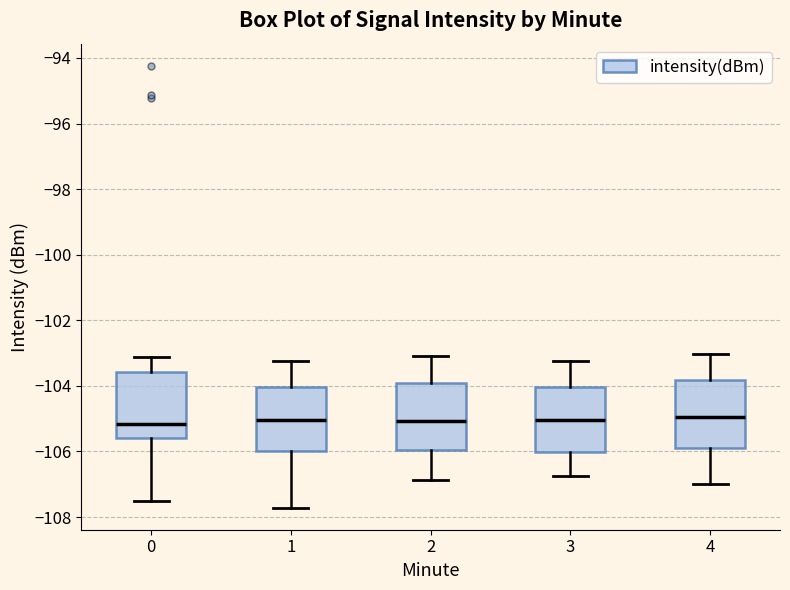

Reading left to right, read every box against the y-axis: the position of its median line, the range the box covers, and the ends of its whiskers. The values are not printed on the chart, so give them approximately, as read against the axis.

0: median -105.2, box -105.6 to -103.6, whiskers -107.4 to -103.2
1: median -105.0, box -106.0 to -104.0, whiskers -107.8 to -103.2
2: median -105.0, box -106.0 to -104.0, whiskers -106.8 to -103.0
3: median -105.0, box -106.0 to -104.0, whiskers -106.8 to -103.2
4: median -105.0, box -105.8 to -103.8, whiskers -107.0 to -103.0